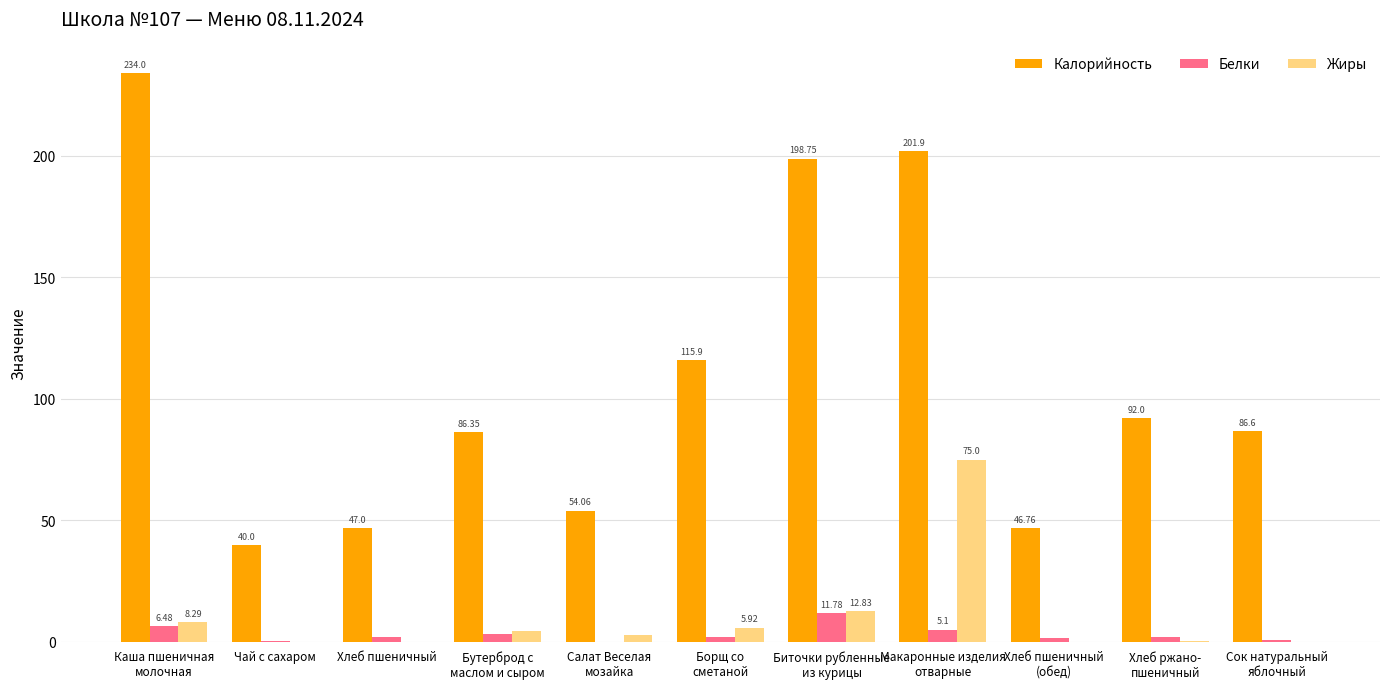

Is the value of Калорийность at Каша пшеничная
молочная greater than the value of Жиры at Макаронные изделия
отварные?

Yes